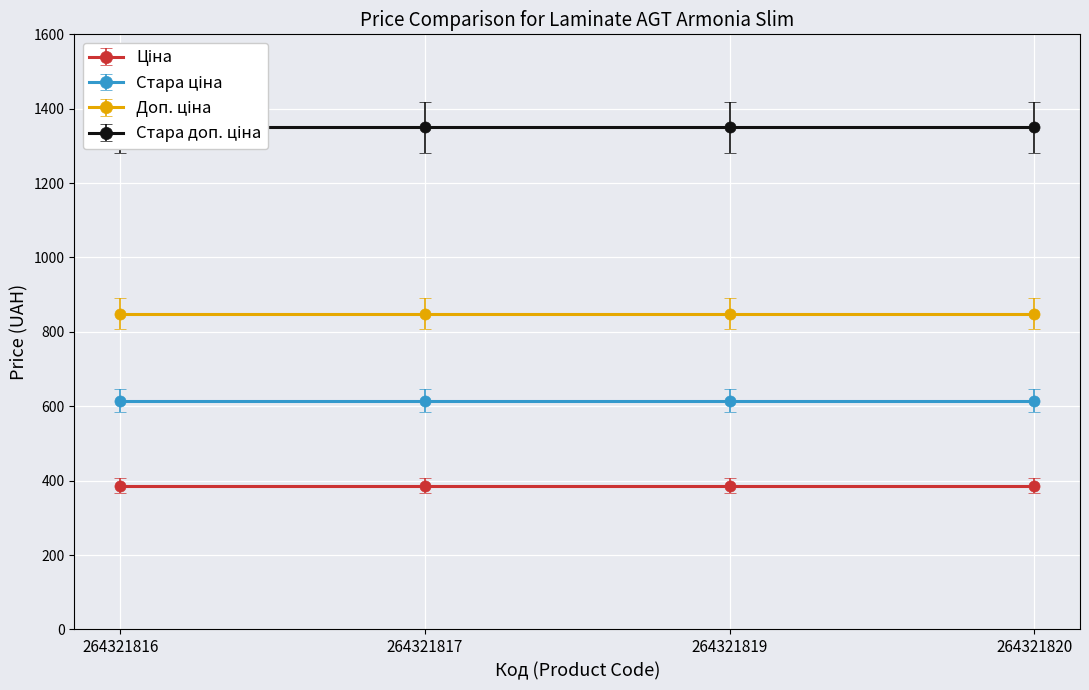

What is the average value of the Стара доп. ціна series?

1349.8